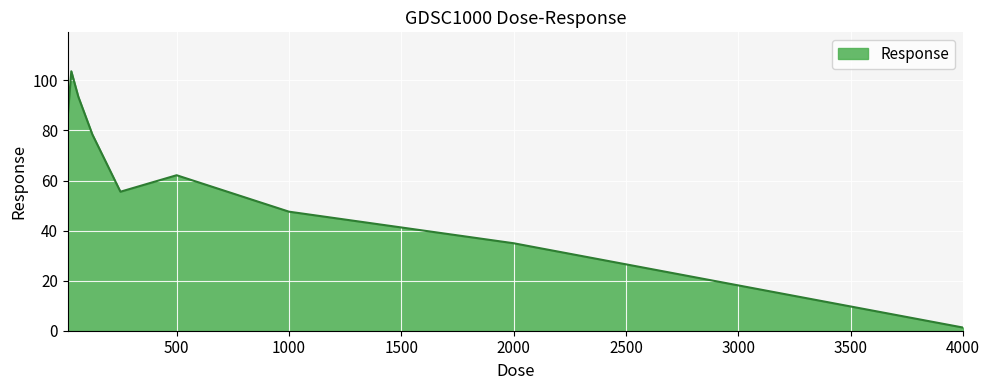

What is the maximum value shown in the chart?

103.6